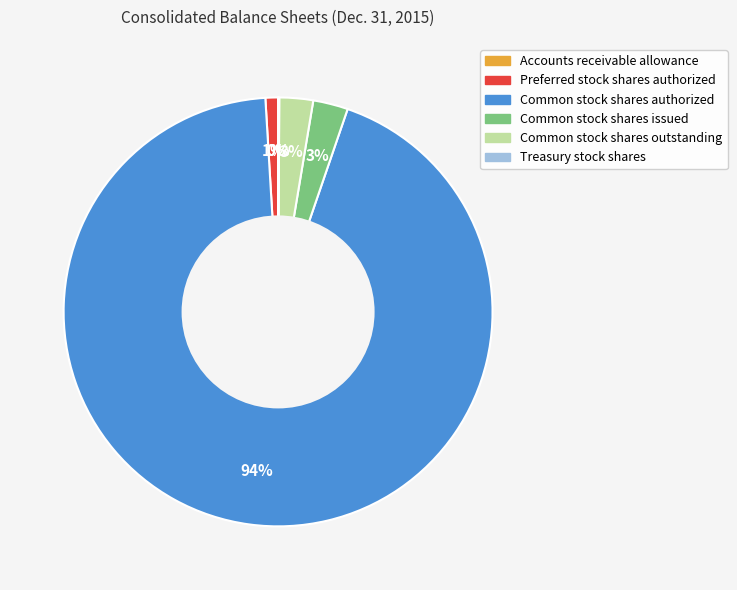

Is there any slice that represents more than half of the pie?

Yes